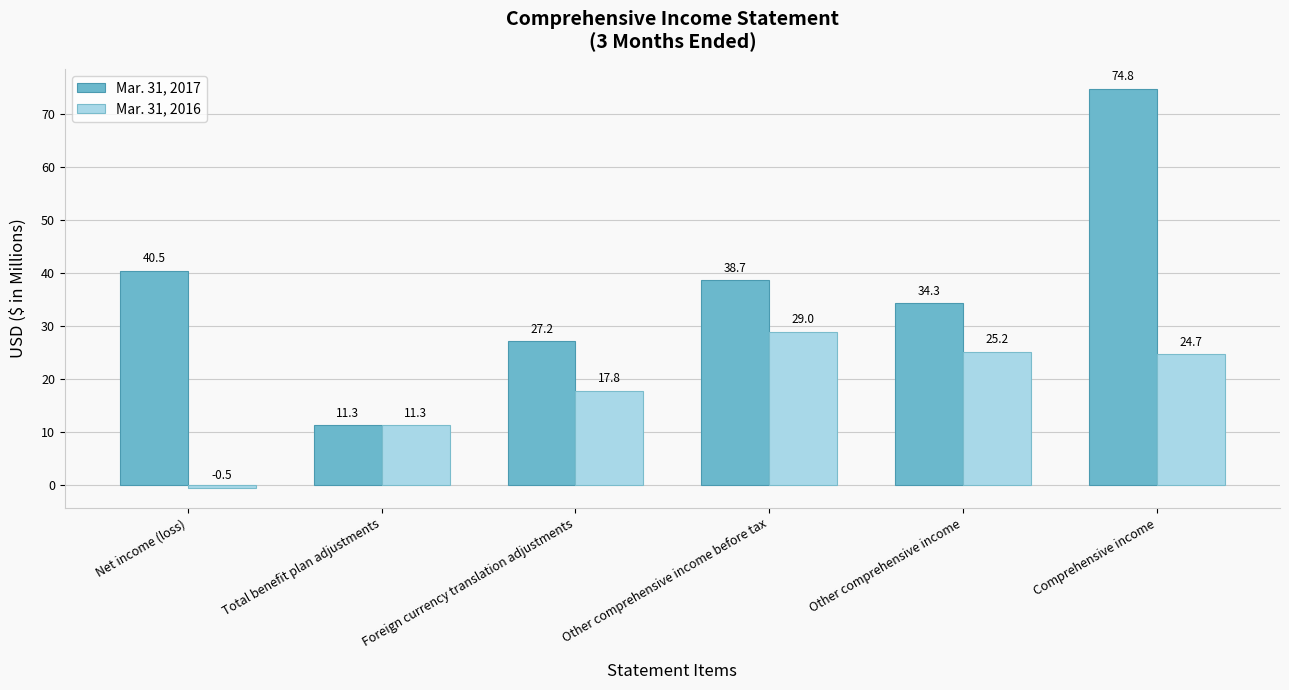

What is the minimum value for Mar. 31, 2016?

-0.5